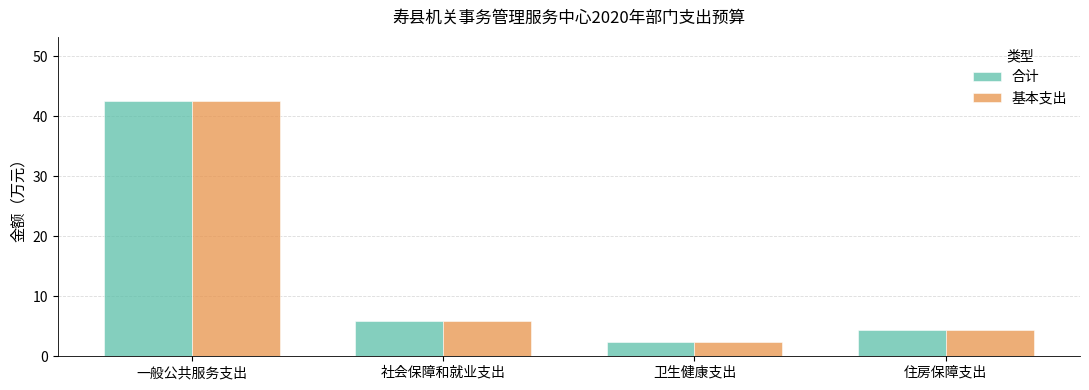

Reading left to right, transcribe all the data shown in this chart.

合计: 一般公共服务支出=42.6	社会保障和就业支出=5.9	卫生健康支出=2.3	住房保障支出=4.3
基本支出: 一般公共服务支出=42.6	社会保障和就业支出=5.9	卫生健康支出=2.3	住房保障支出=4.3